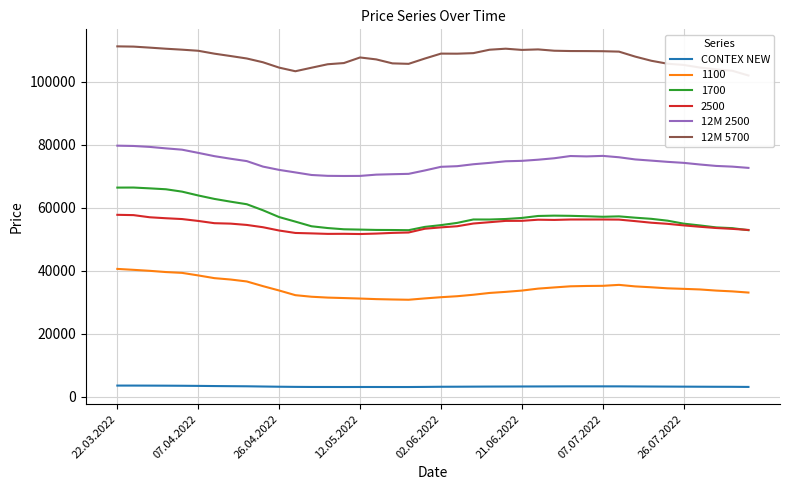

What is the difference between the maximum and minimum values in the CONTEX NEW series?

459